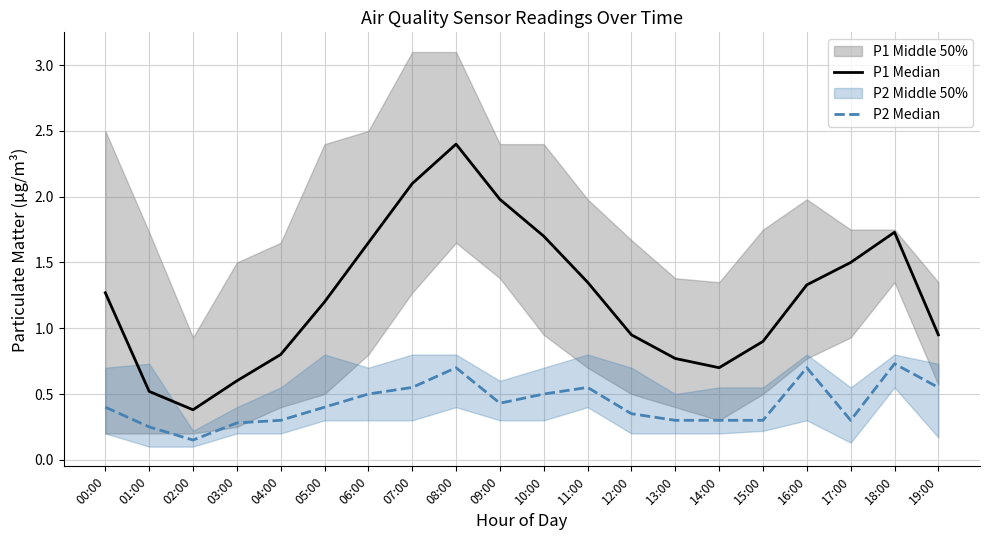

Which has a higher value, 03:00 or 06:00?

06:00